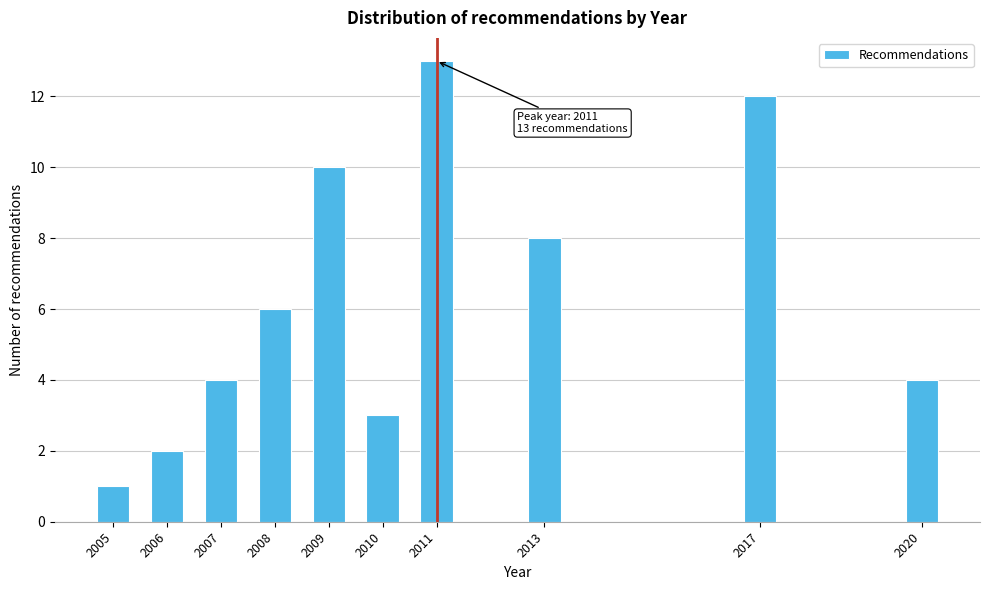

Reading right to left, list all the values displayed in this chart.

4	12	8	13	3	10	6	4	2	1